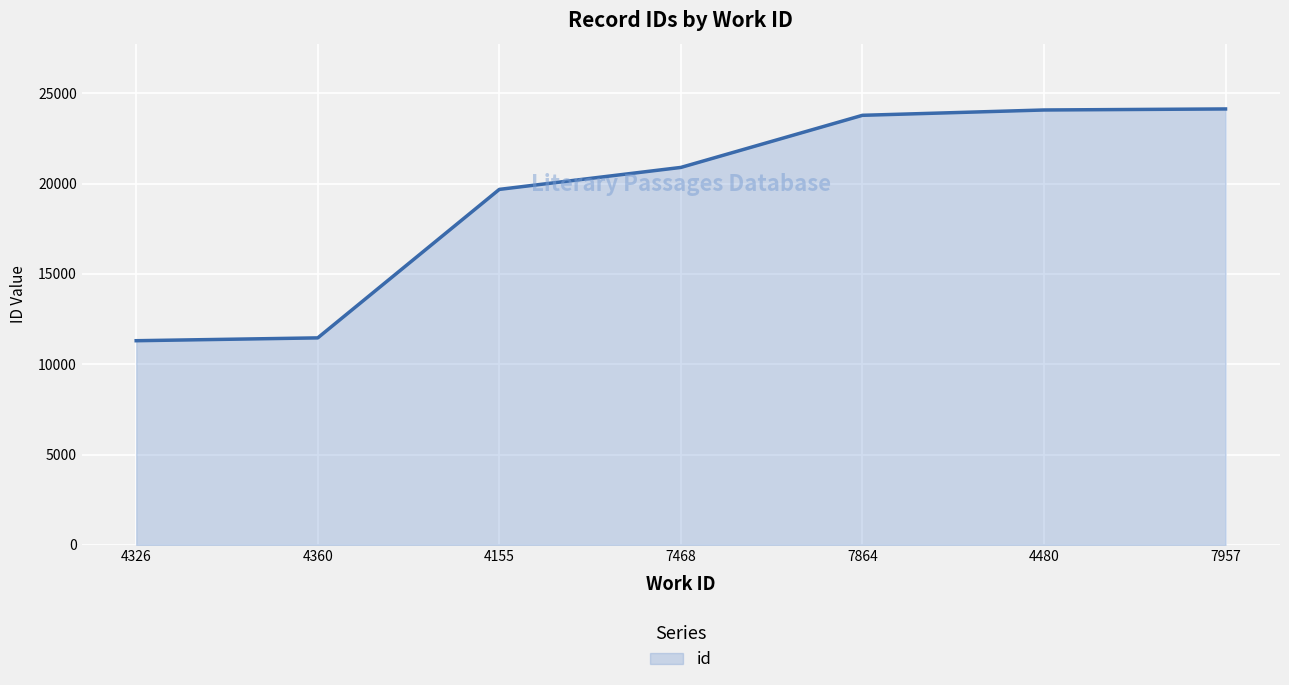

True or false: the data shows 19677 at 4155.

True